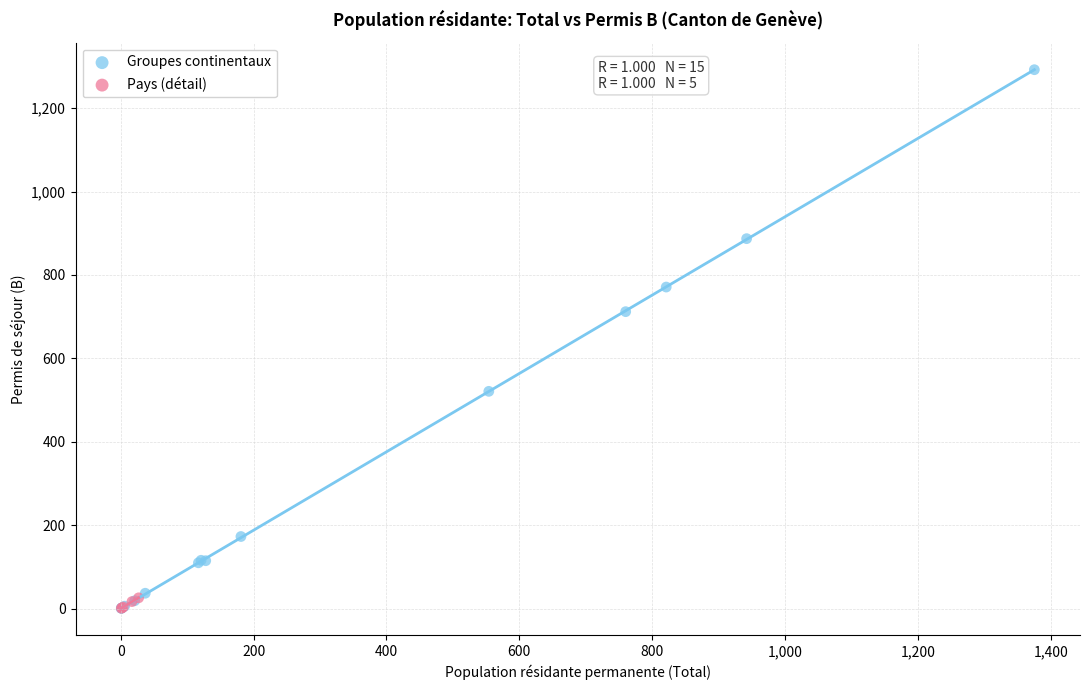

What are all the series names shown in the legend?

Groupes continentaux, Pays (détail)